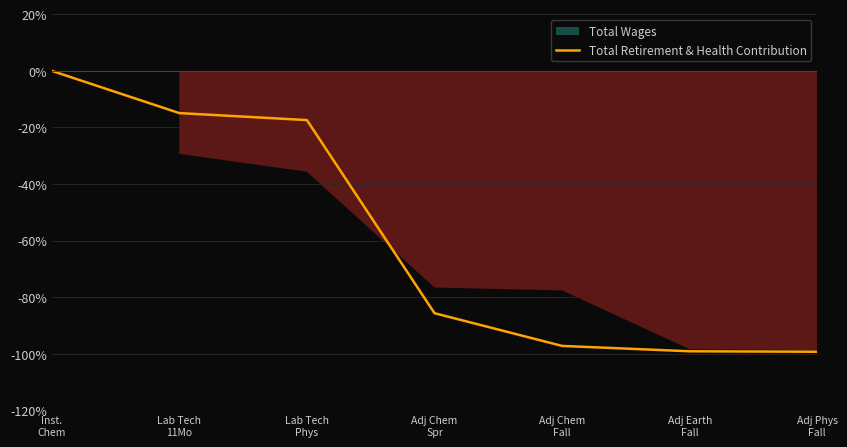

What is the value of the 6th point from the left?

-99.1